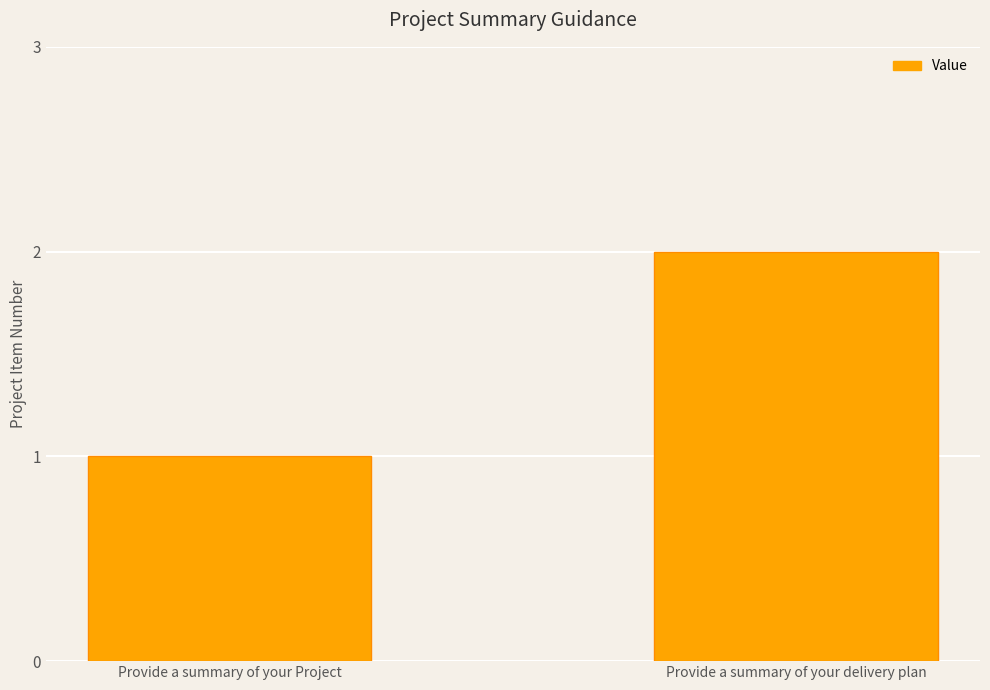

List the labels in order of value, largest first.

Provide a summary of your delivery plan, Provide a summary of your Project